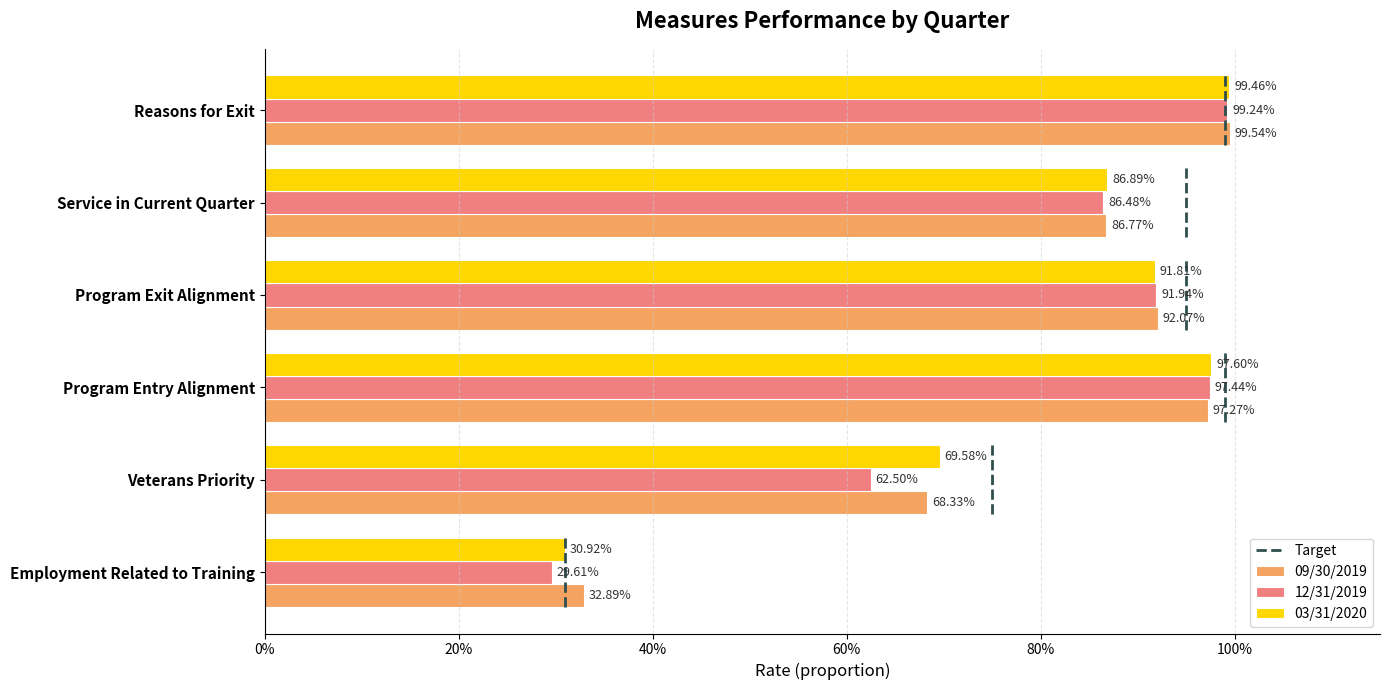

List the series in order of their peak value, highest first.

09/30/2019, 03/31/2020, 12/31/2019